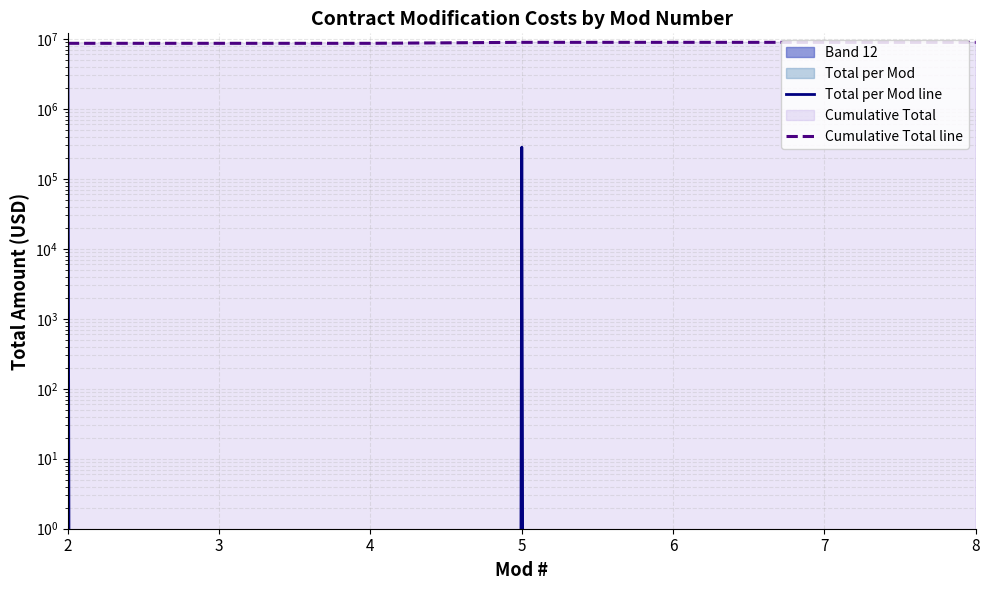

List the labels in order of Total per Mod line value, smallest first.

3, 4, 6, 7, 8, 5, 2